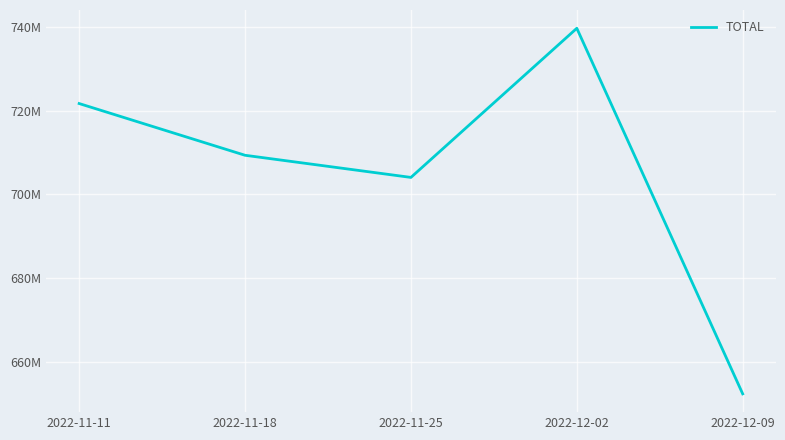

What value does the data have at 2022-12-02, to the nearest 100?

739629200